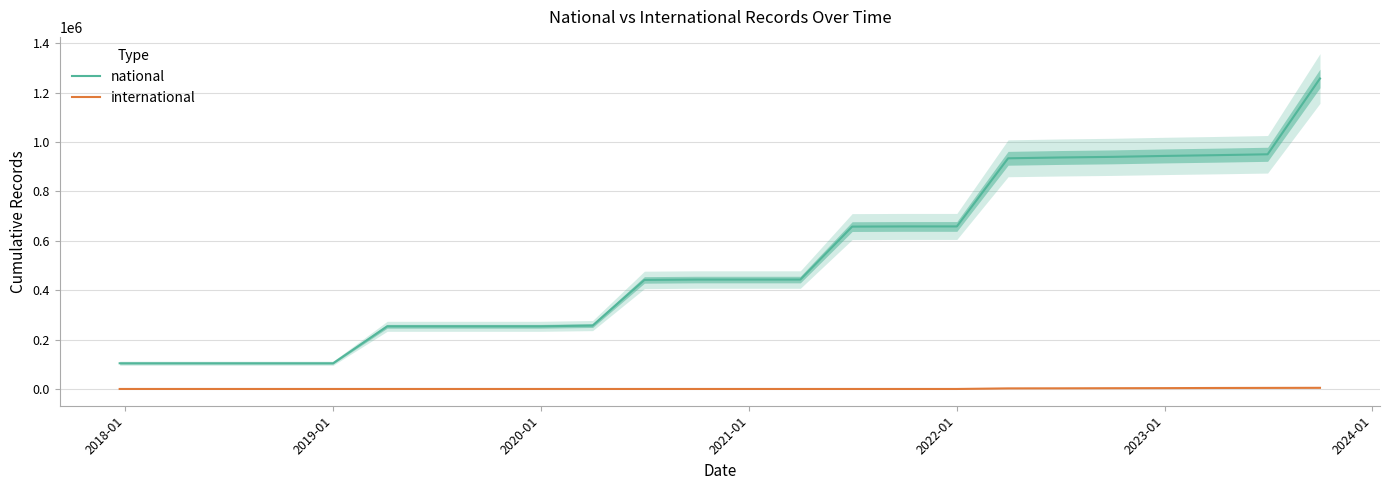

True or false: national and international intersect in this chart.

False